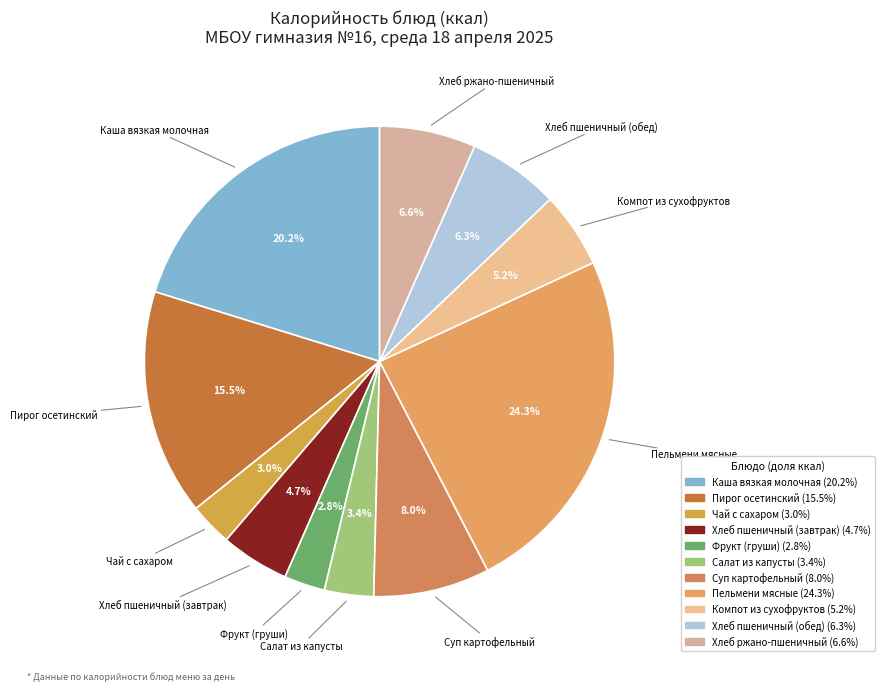

Which has a higher value, Суп картофельный or Фрукт (груши)?

Суп картофельный